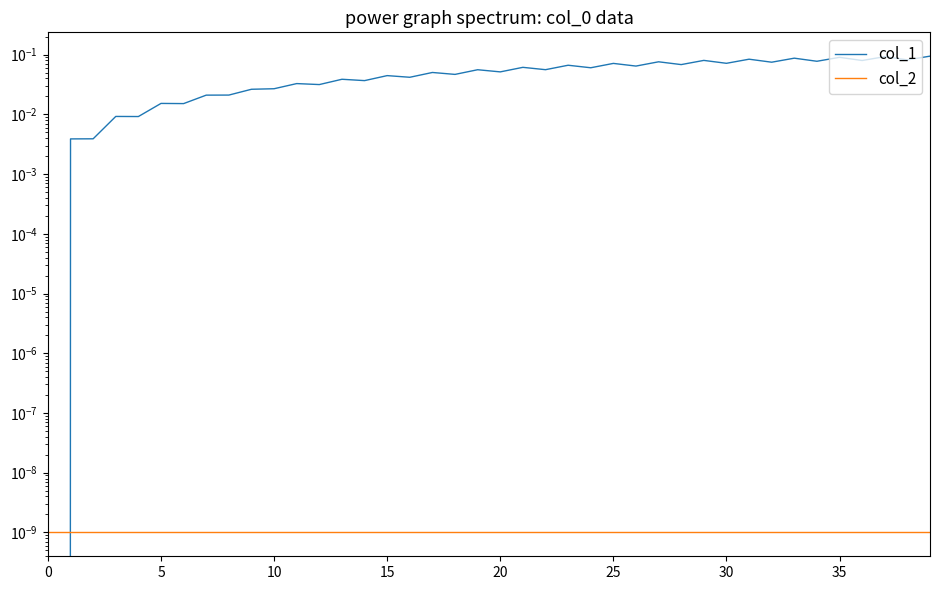

True or false: col_1 has more than 0 interior local peaks.

True